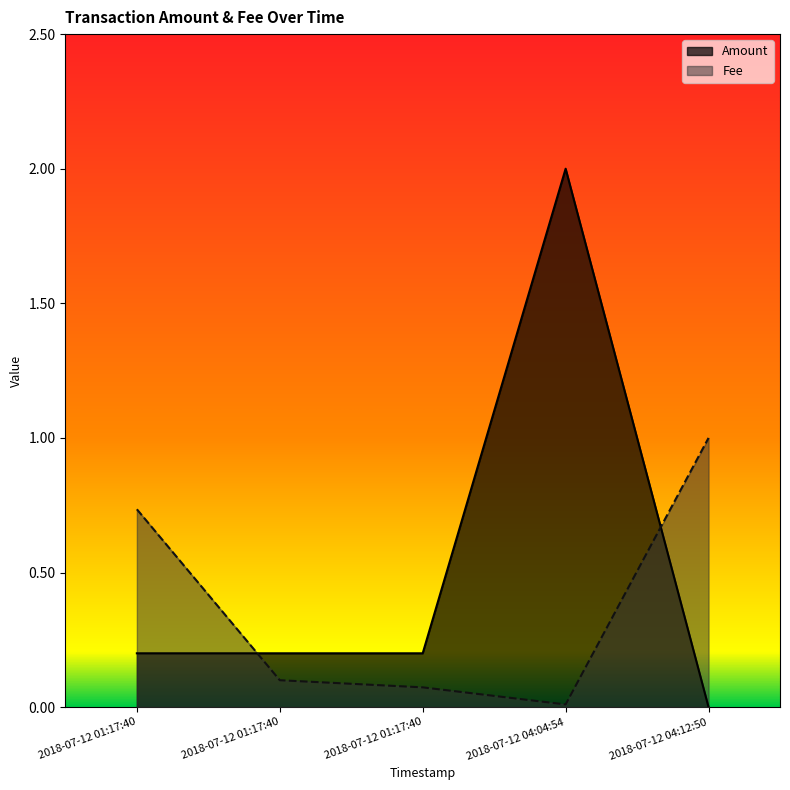

Which category has the lowest value across all series?

2018-07-12 04:12:50